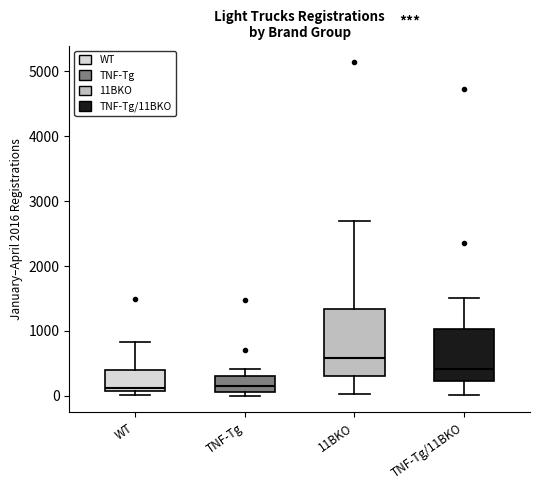

Reading left to right, transcribe this box plot: for each box, give where its median line is, the range the box spans, and where its two whiskers end, as read against the y-axis. The values are not printed on the chart, so give them approximately, as read against the axis.

WT: median 100 (just above the box's lower edge), box 100 to 400, whiskers 0 to 800
TNF-Tg: median 200, box 100 to 300, whiskers 0 to 400
11BKO: median 600, box 300 to 1300, whiskers 0 to 2700
TNF-Tg/11BKO: median 400, box 200 to 1000, whiskers 0 to 1500